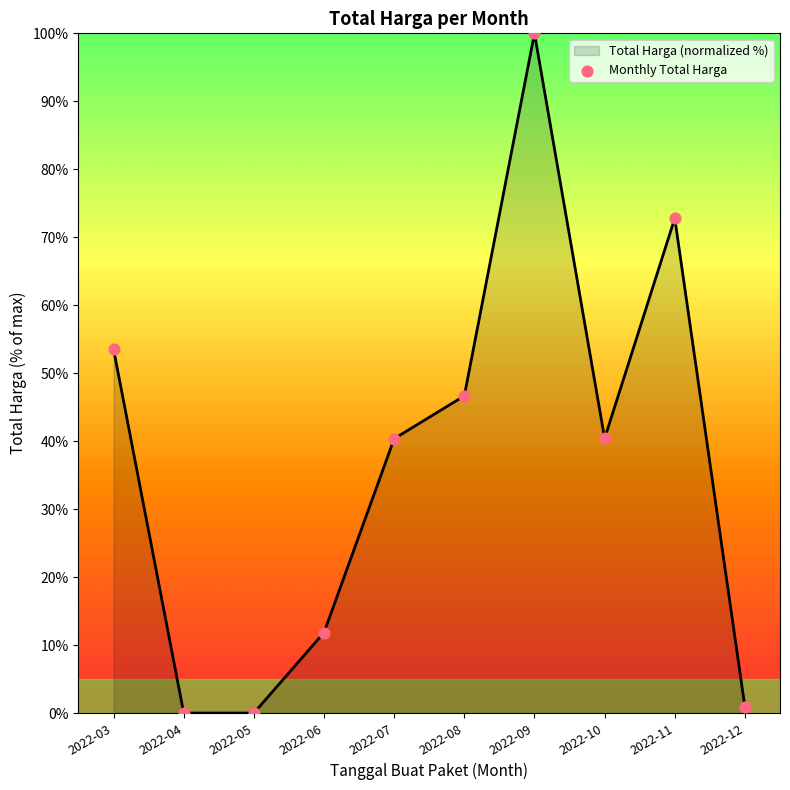

What is the ratio of the value at 2022-07 to the value at 2022-08?

0.9